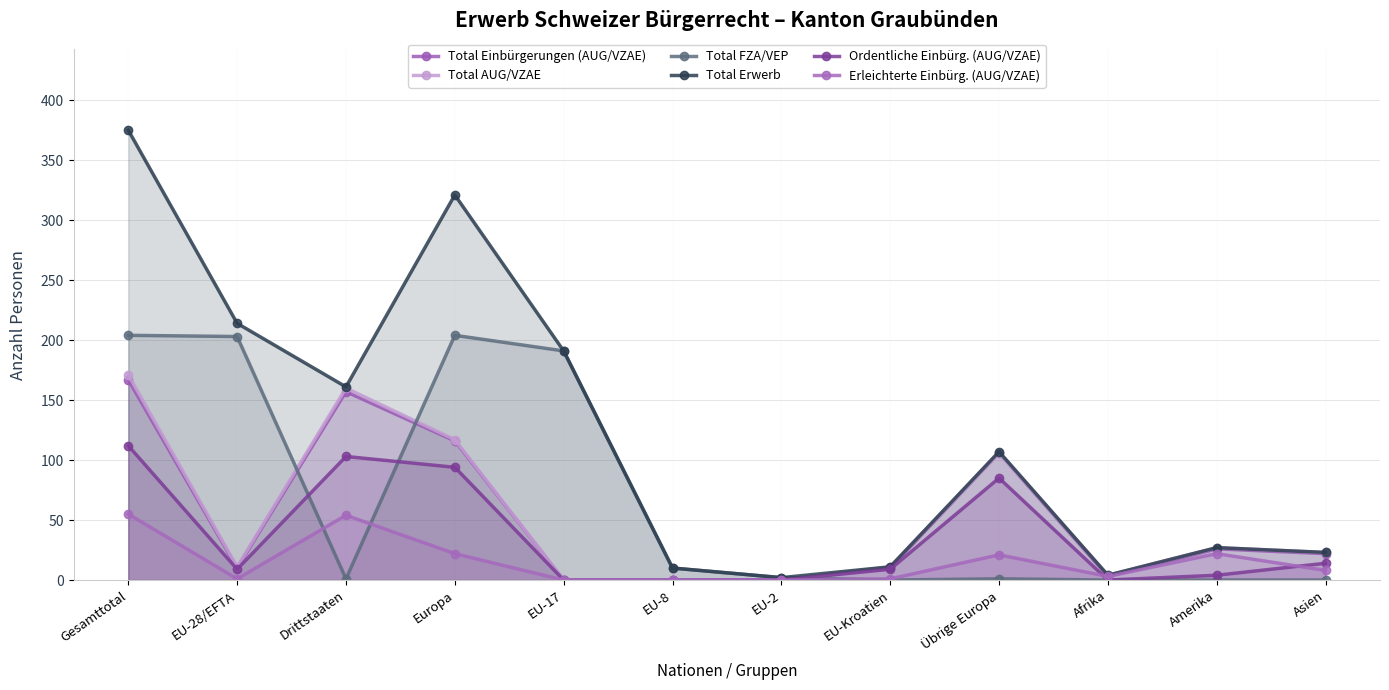

Rank the categories by Total Erwerb value from lowest to highest.

EU-2, Afrika, EU-8, EU-Kroatien, Asien, Amerika, Übrige Europa, Drittstaaten, EU-17, EU-28/EFTA, Europa, Gesamttotal